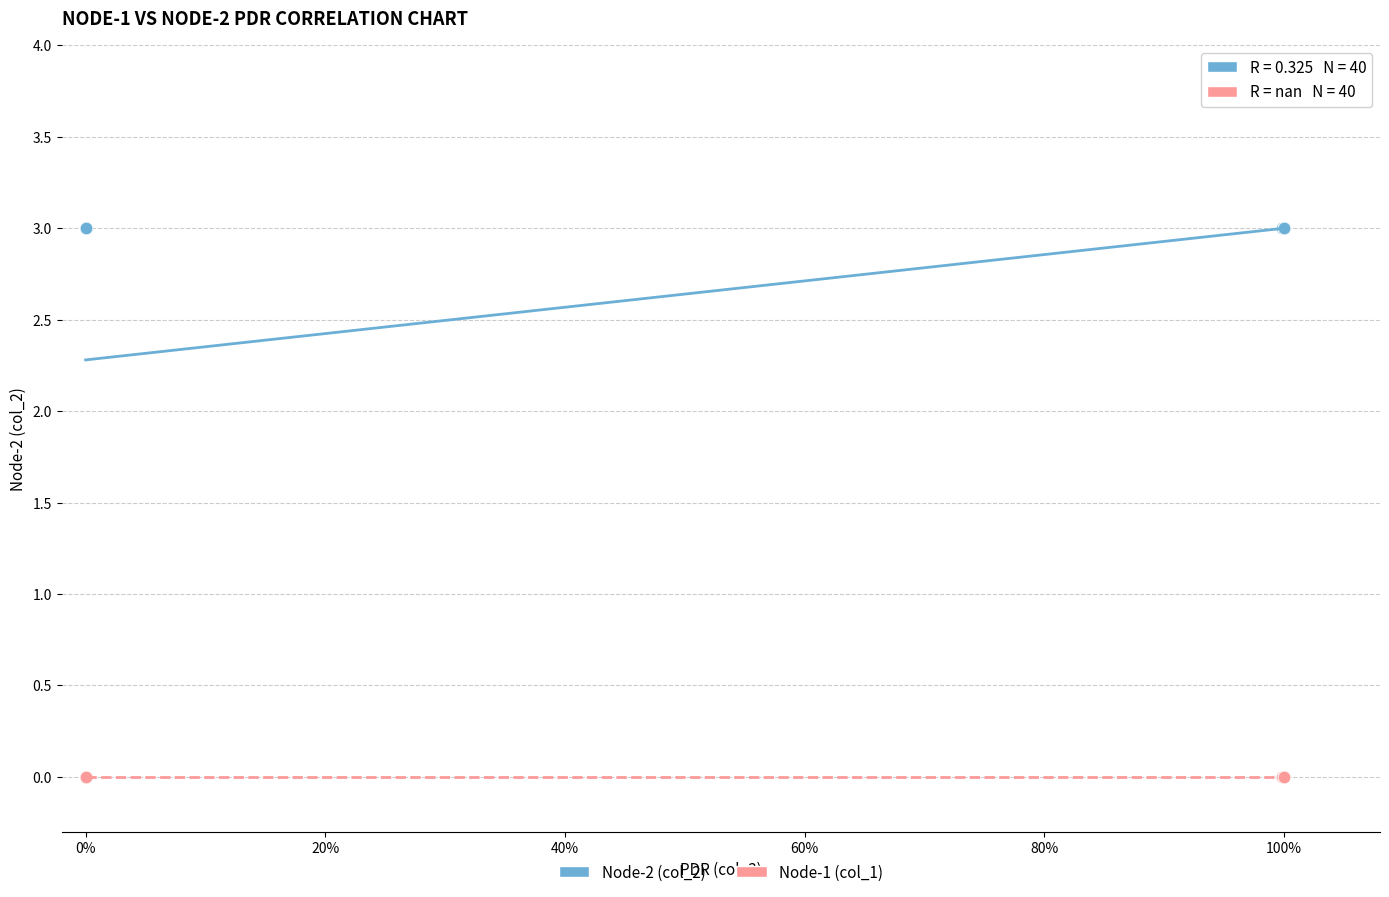

What are all the series names shown in the legend?

Node-2 (col_2), Node-1 (col_1)